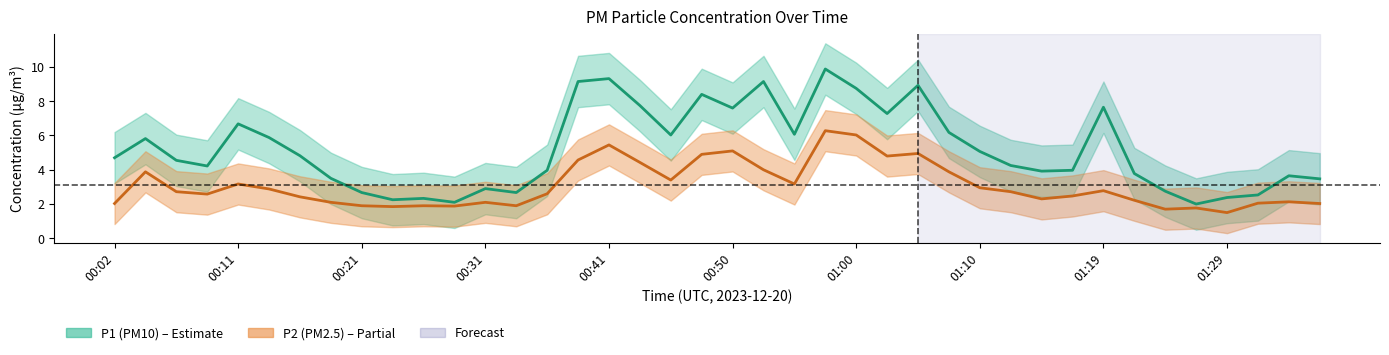

What is the label of the 24th point from the left?

00:58